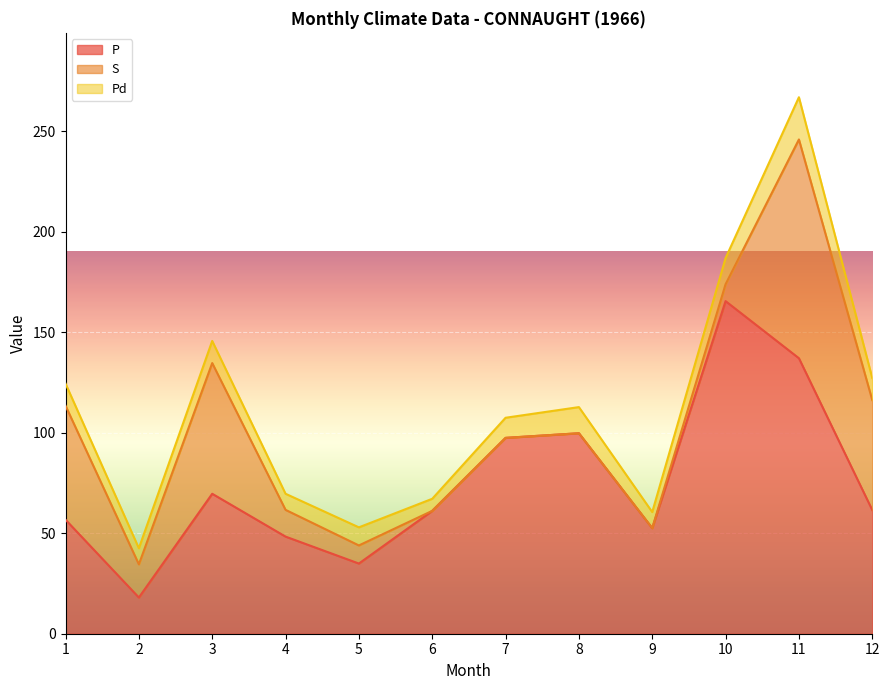

How many data points in P are above 61?

7